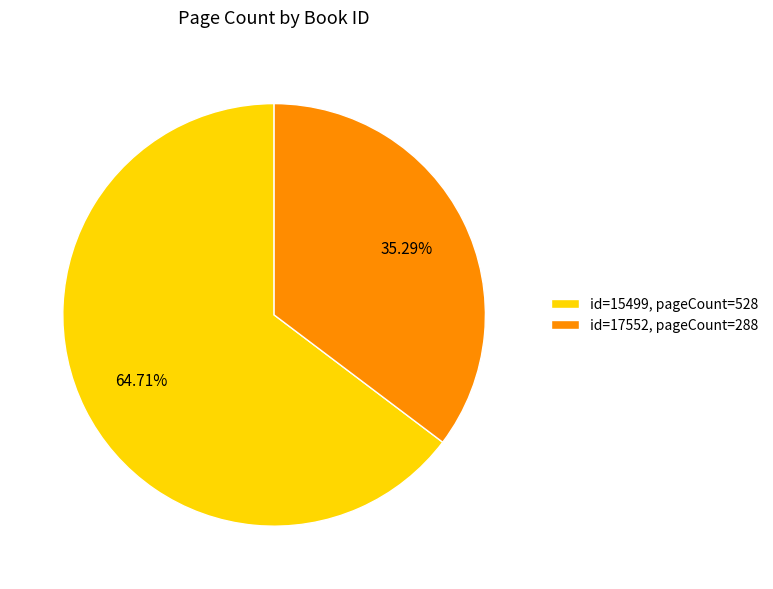

Which slice represents more than half of the pie?

id=15499, pageCount=528